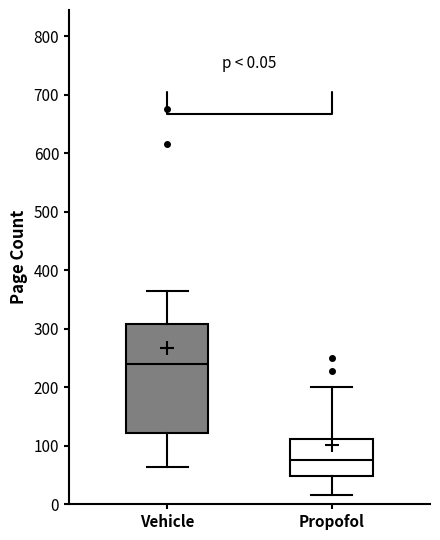

Which box's median line is the lowest?

Propofol